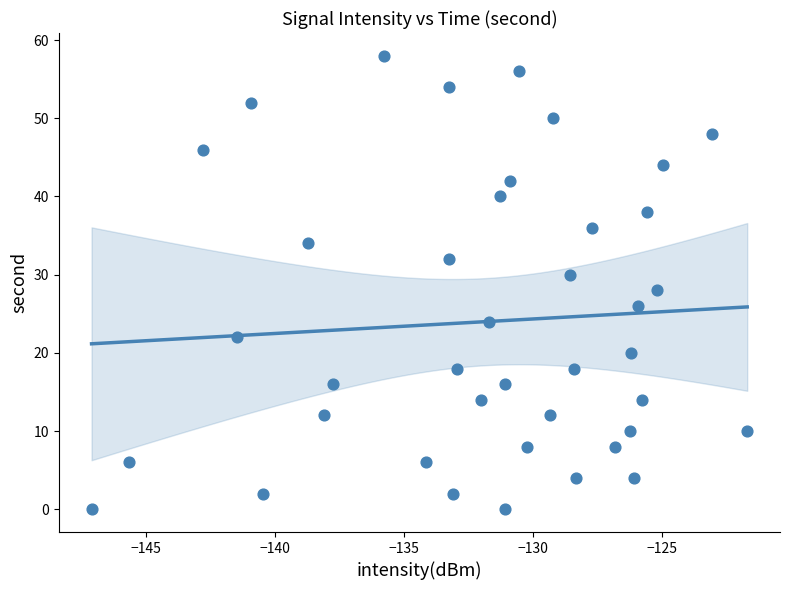

What is the range of Y values (max minus min)?

58